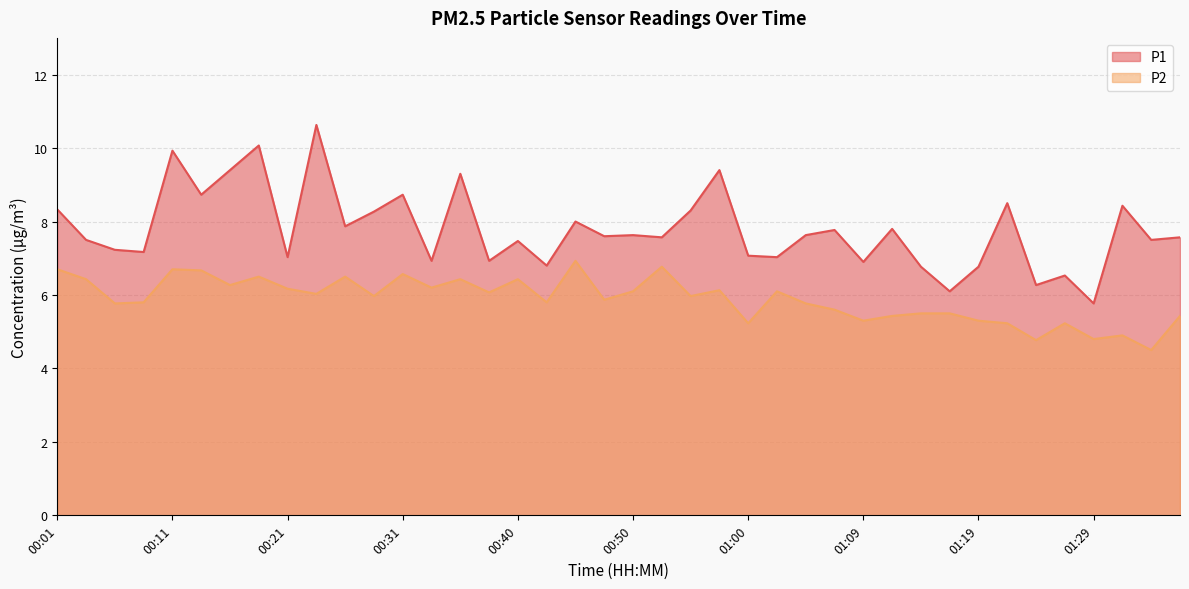

What is the label of the 13th point from the left?

00:31